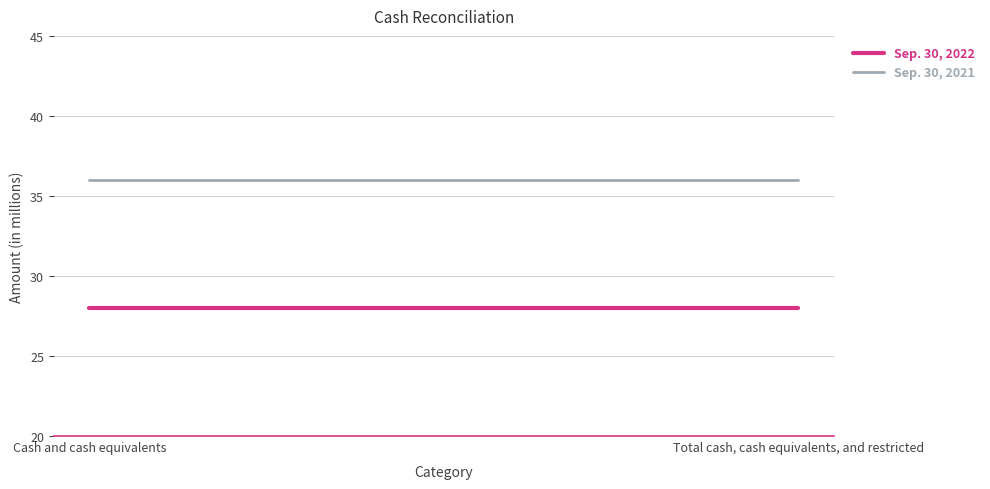

The value of Sep. 30, 2022 at Total cash, cash equivalents, and restricted is 8. True or false?

False